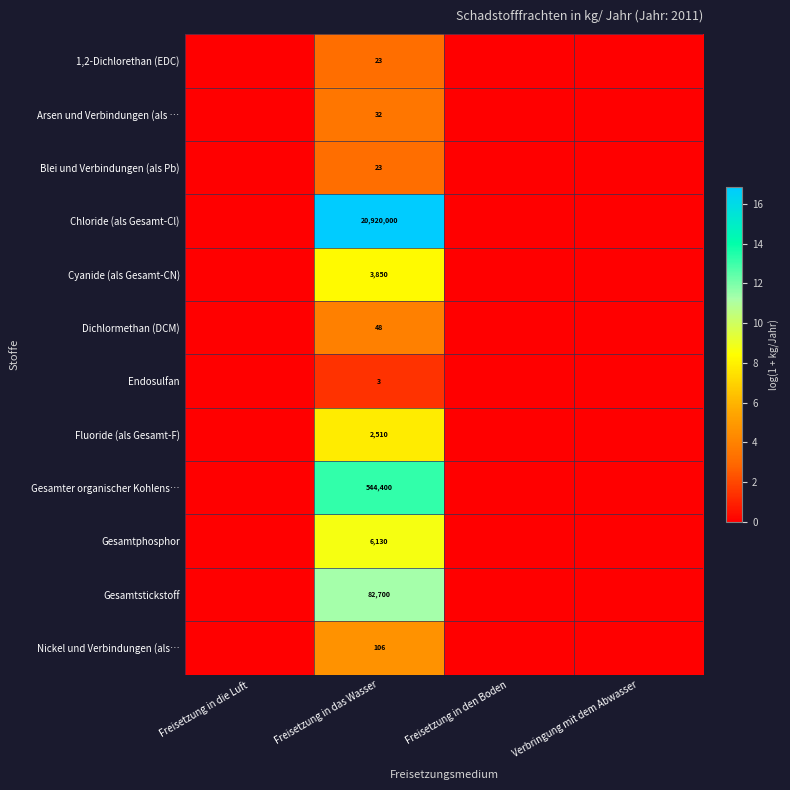

True or false: Fluoride (als Gesamt-F) has a value of 2510 at Freisetzung in das Wasser.

True